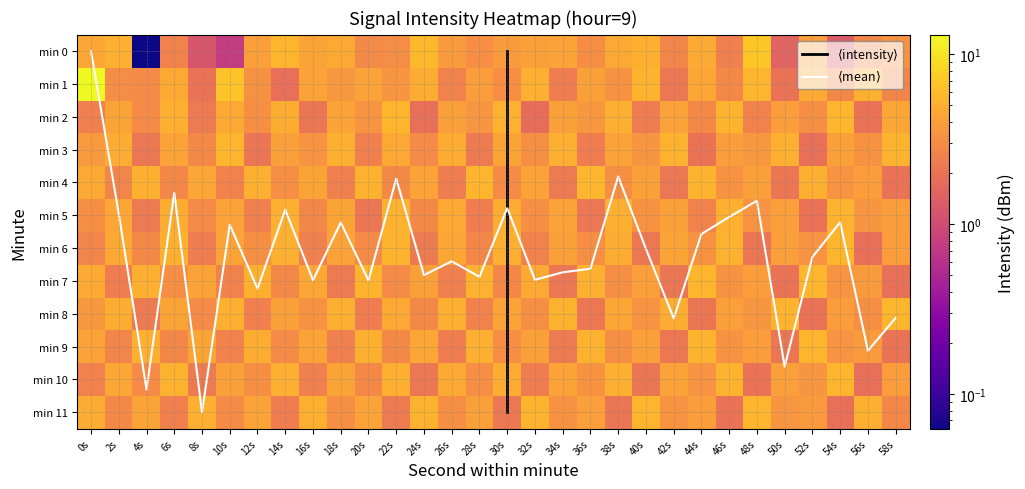

Which has a higher value, 16s or 32s?

16s